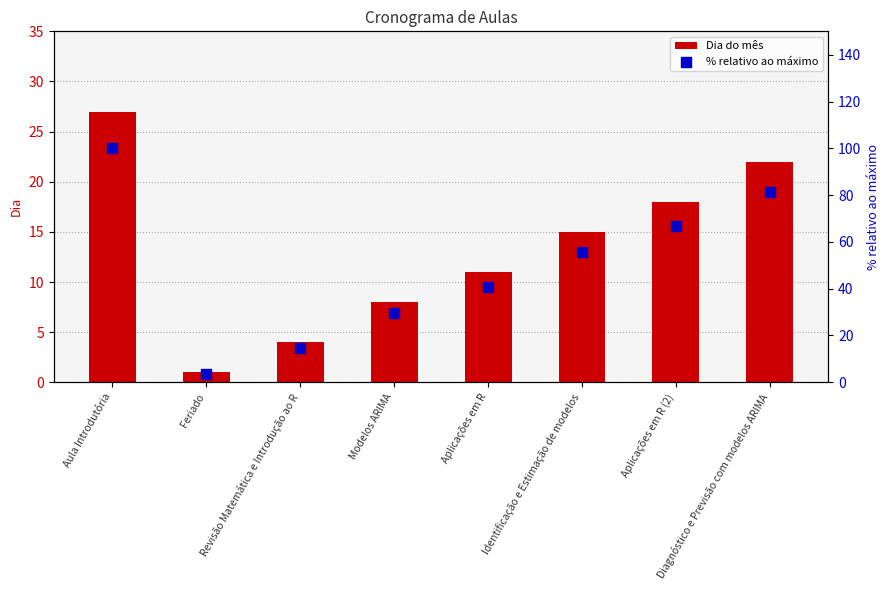

What are all the series names shown in the legend?

Dia do mês, % relativo ao máximo